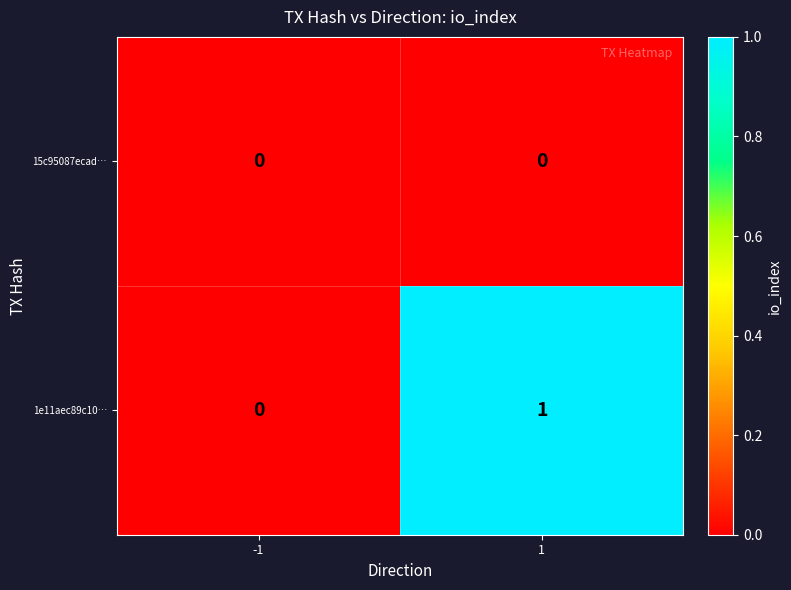

Reading right to left, transcribe all the data shown in this chart.

15c95087ecad…: 0	0
1e11aec89c10…: 1	0